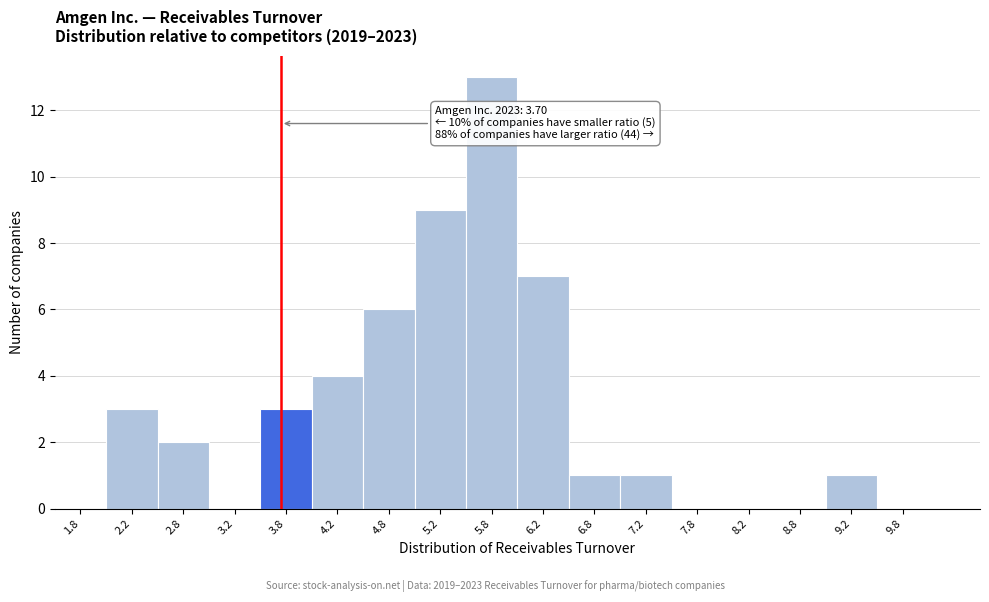

Over which range of the x-axis is the bar tallest?

5.5 to 6.0